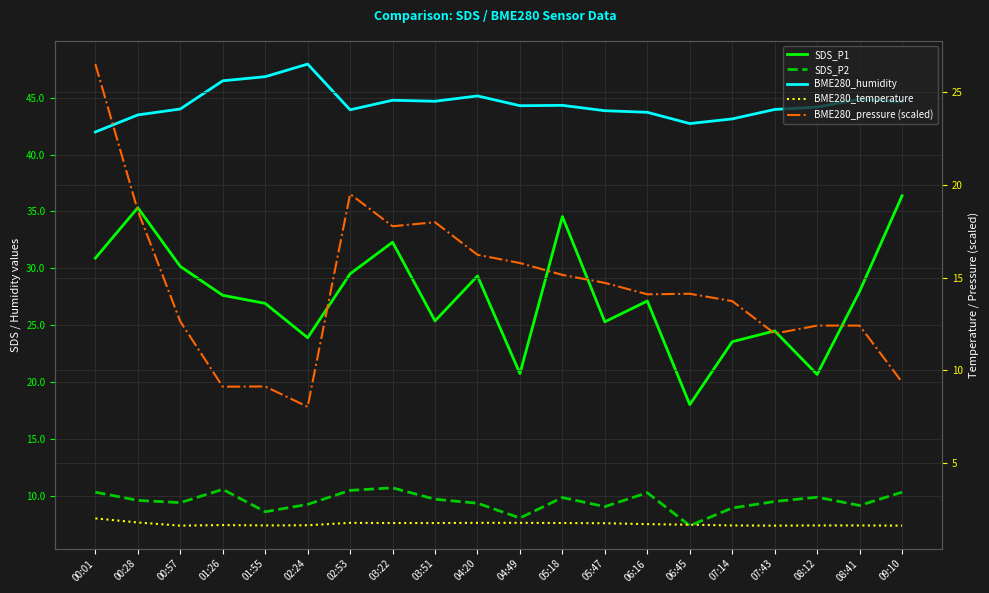

How many categories are shown in the chart?

20